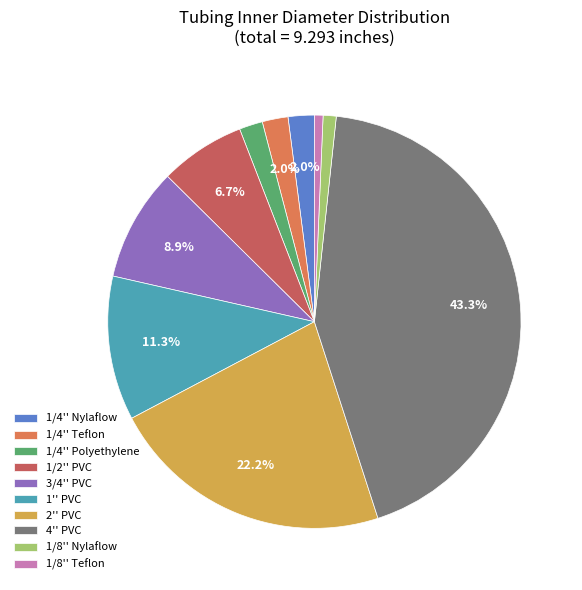

Count the number of slices in the pie.

10